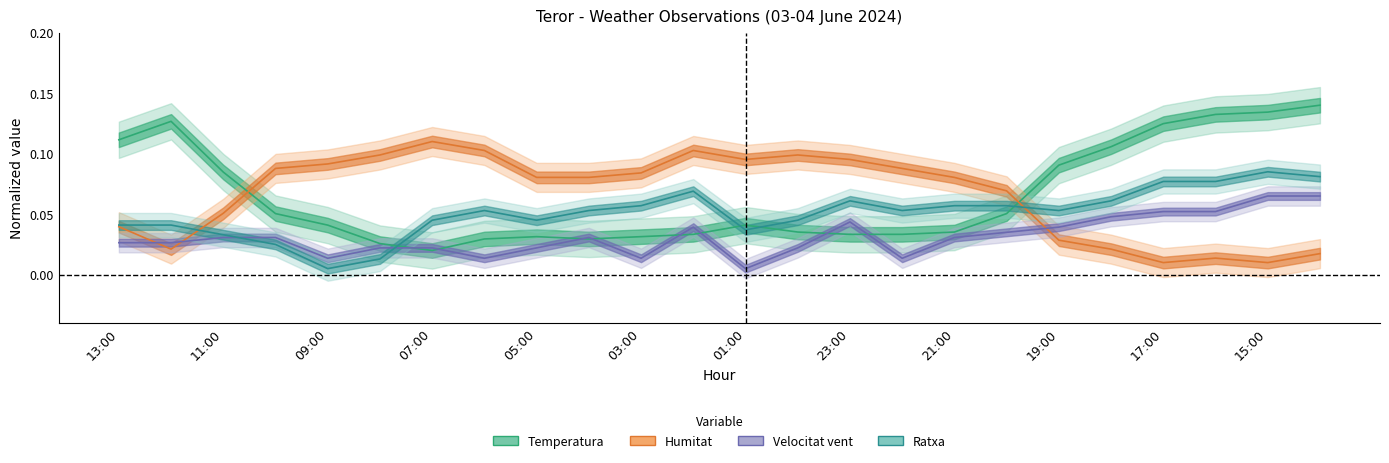

True or false: Humitat has a value of 0.0 at 13:00.

False